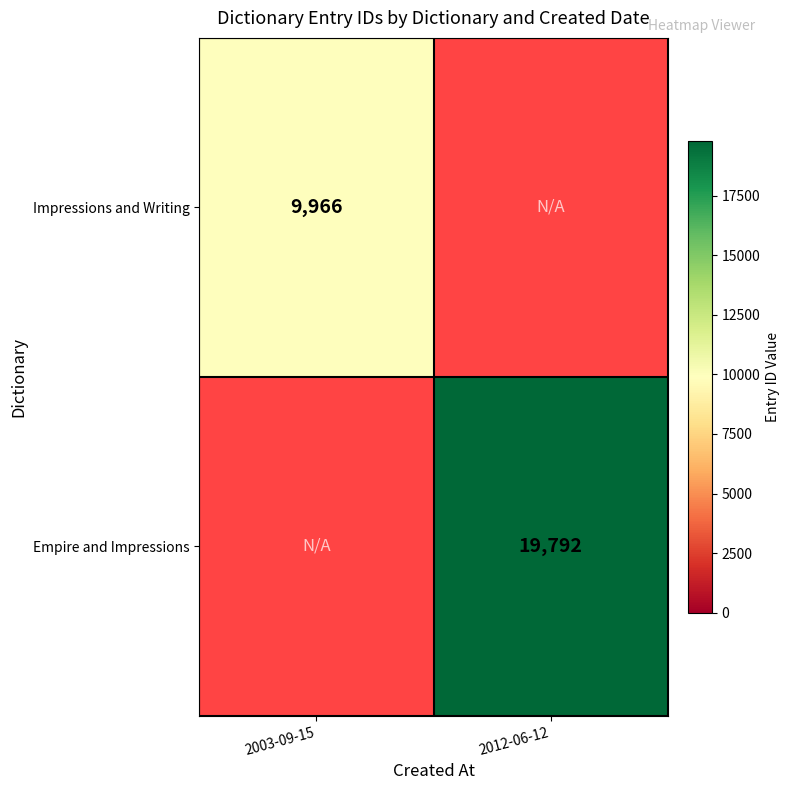

True or false: Impressions and Writing has a value of 9966 at 2003-09-15.

True